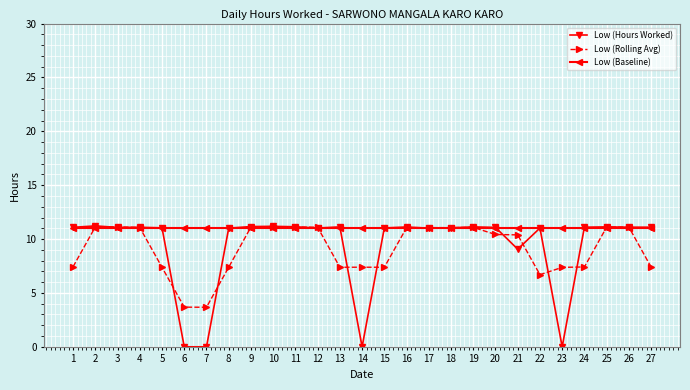

How many intersections are there between Low (Baseline) and Low (Rolling Avg)?

8